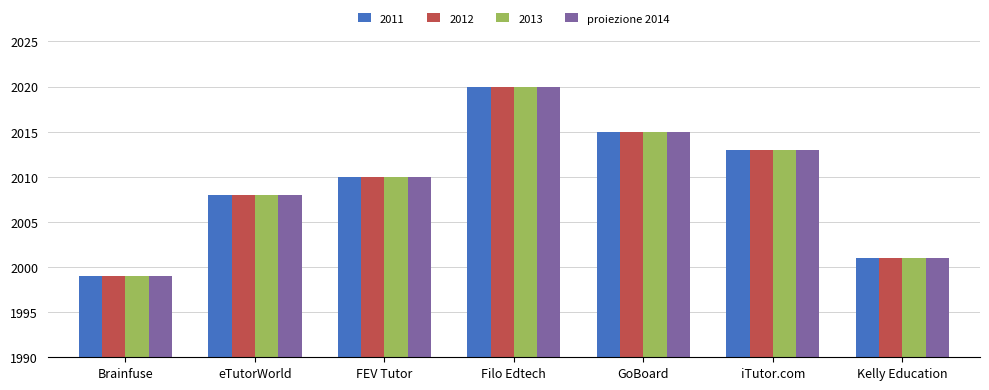

The value of 2013 at GoBoard is 2015. True or false?

True